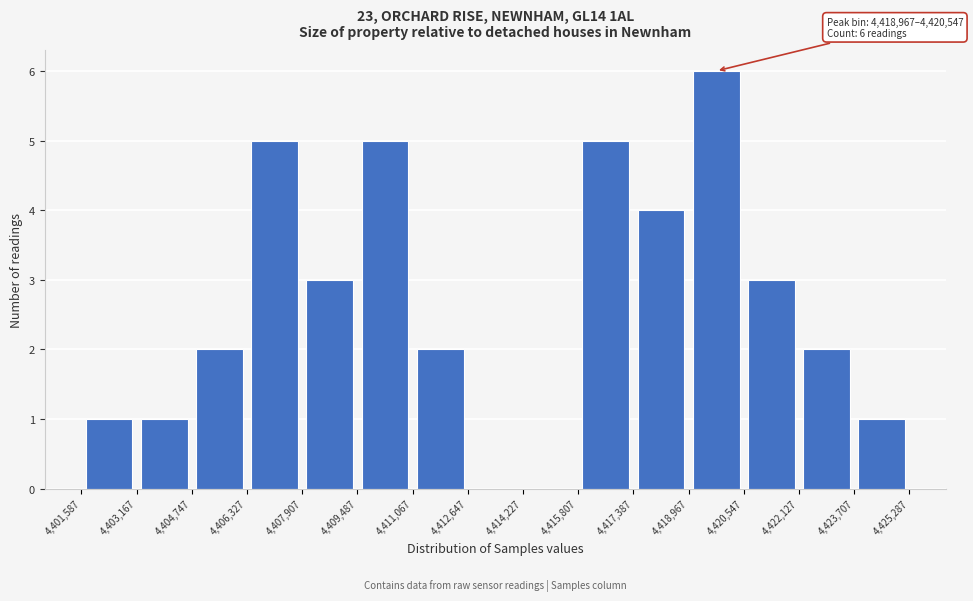

Over which range of the x-axis is the bar tallest?

4,418,967 to 4,420,547